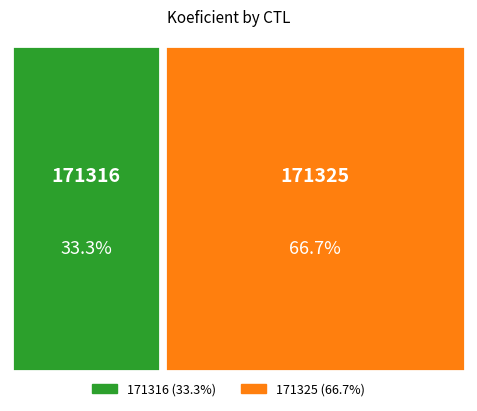

True or false: 171316 accounts for 22% of the total.

False